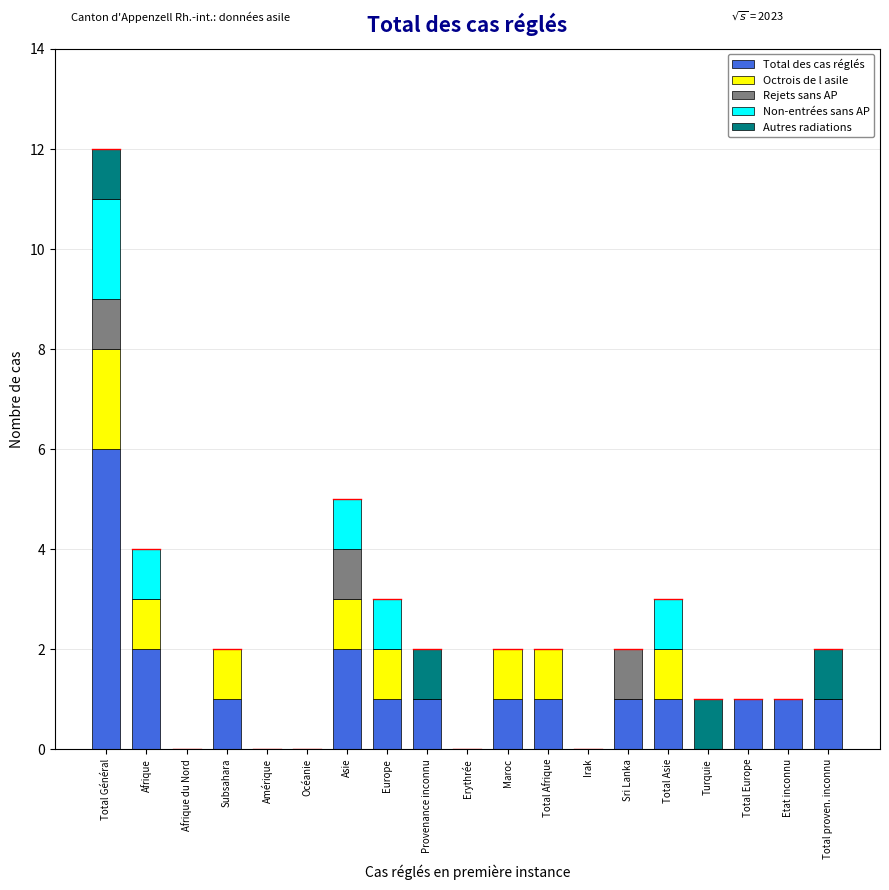

What is the highest value of the Total des cas réglés series?

6